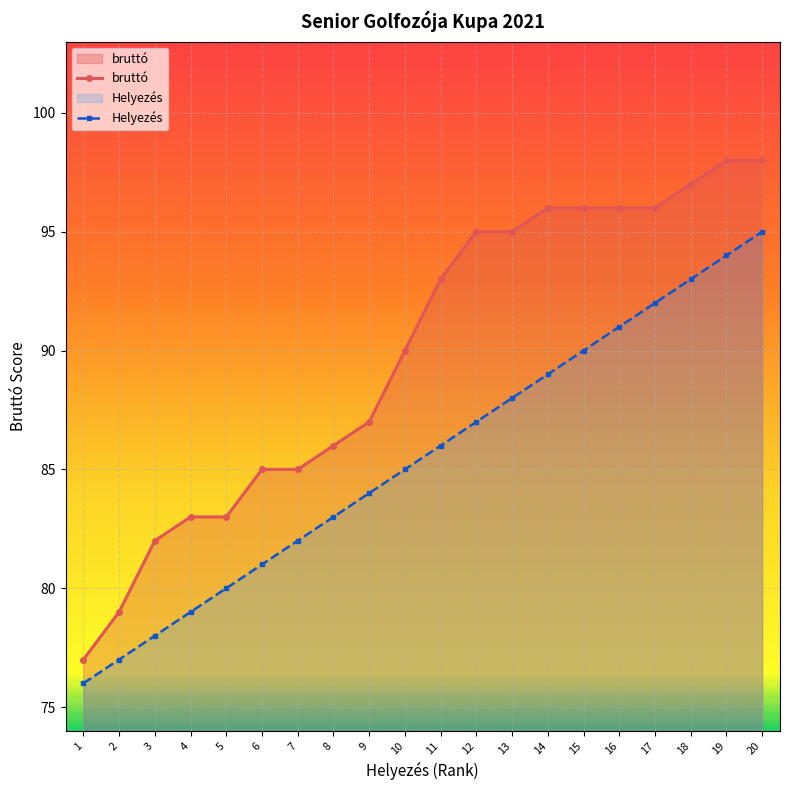

At 14, list the series in order from largest to smallest.

bruttó, Helyezés